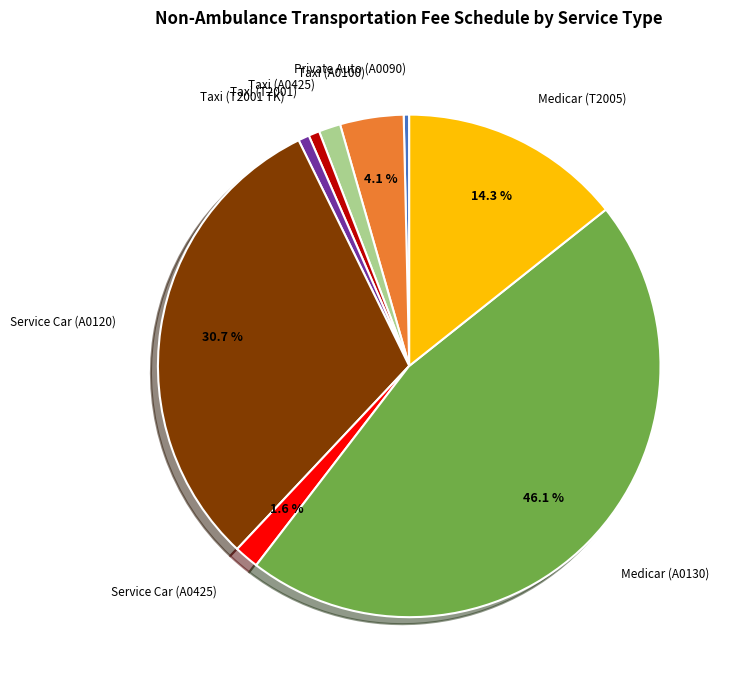

To the nearest percent, what is the difference between the Service Car (A0425) and Taxi (A0100) slice percentages?

3%